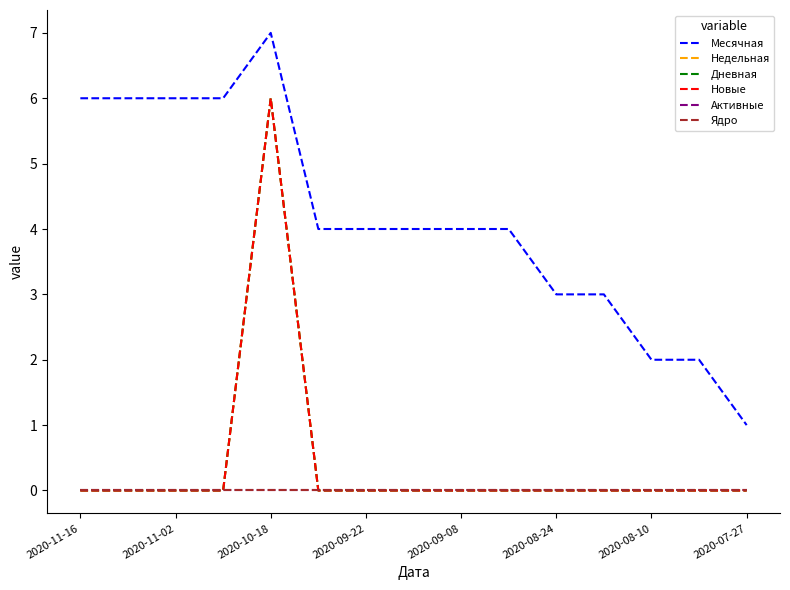

Does the chart display data point markers on the line(s)?

No